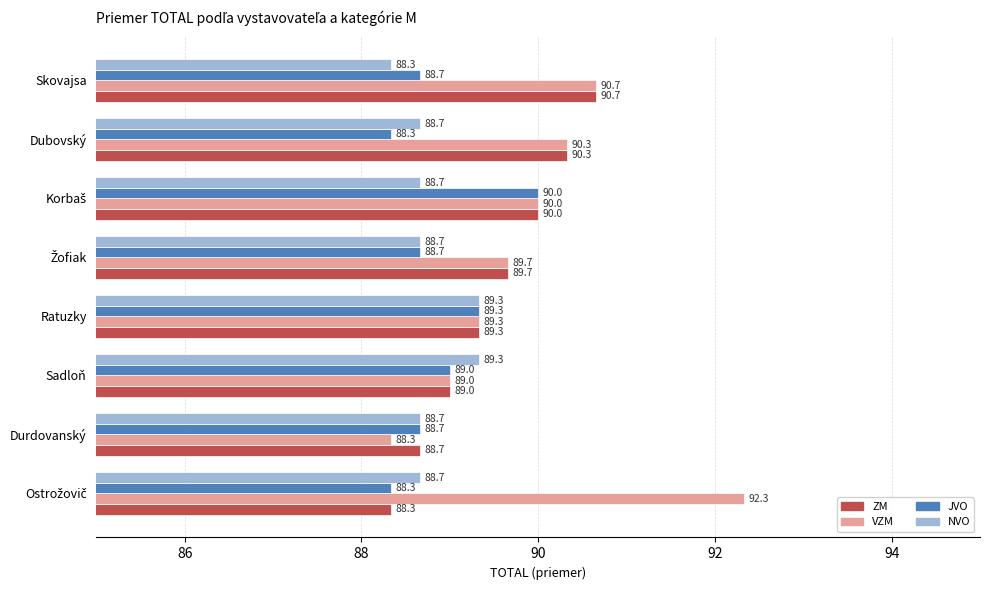

Rank the series by their maximum value, from lowest to highest.

NVO, JVO, ZM, VZM